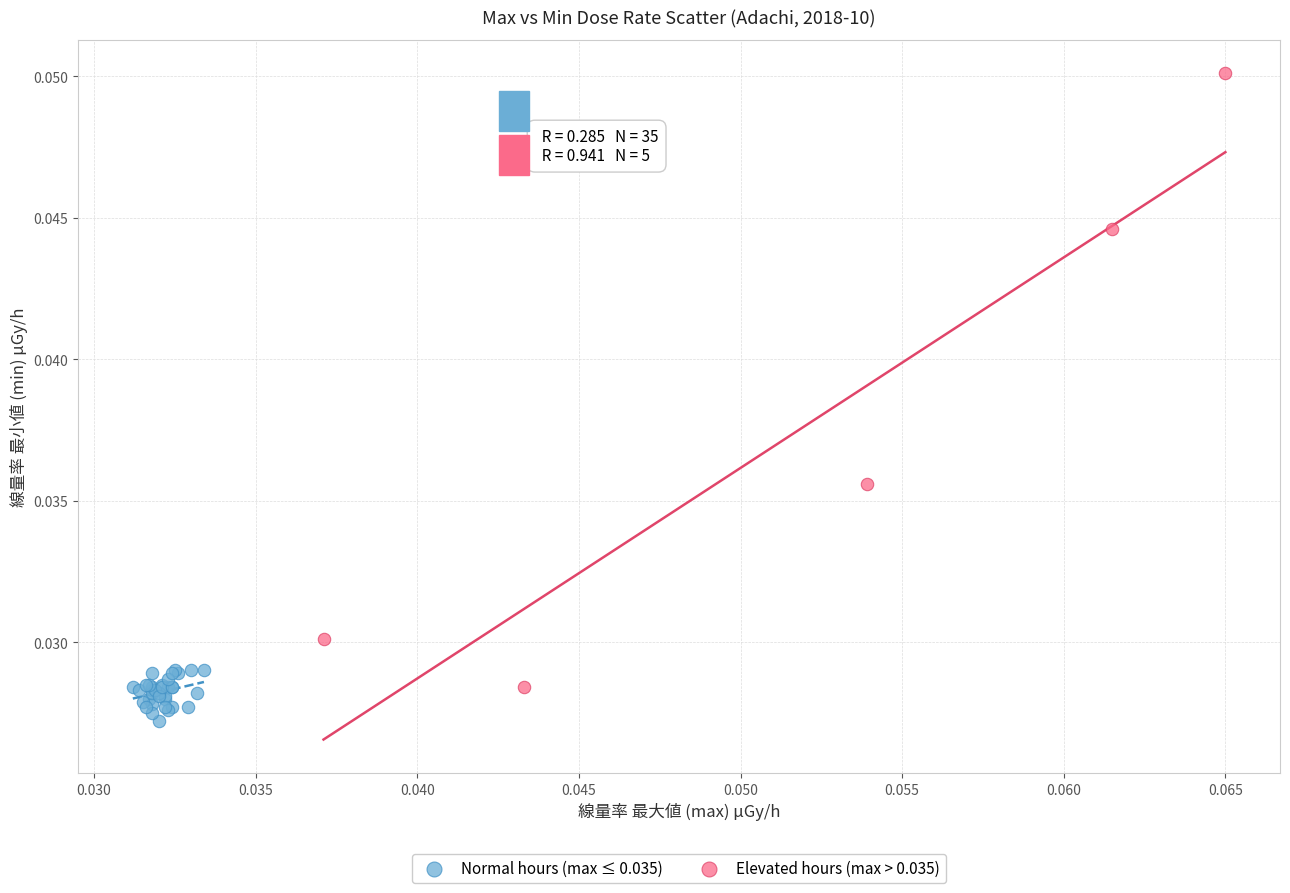

Which series contains the lowest Y value?

Normal hours (max ≤ 0.035)